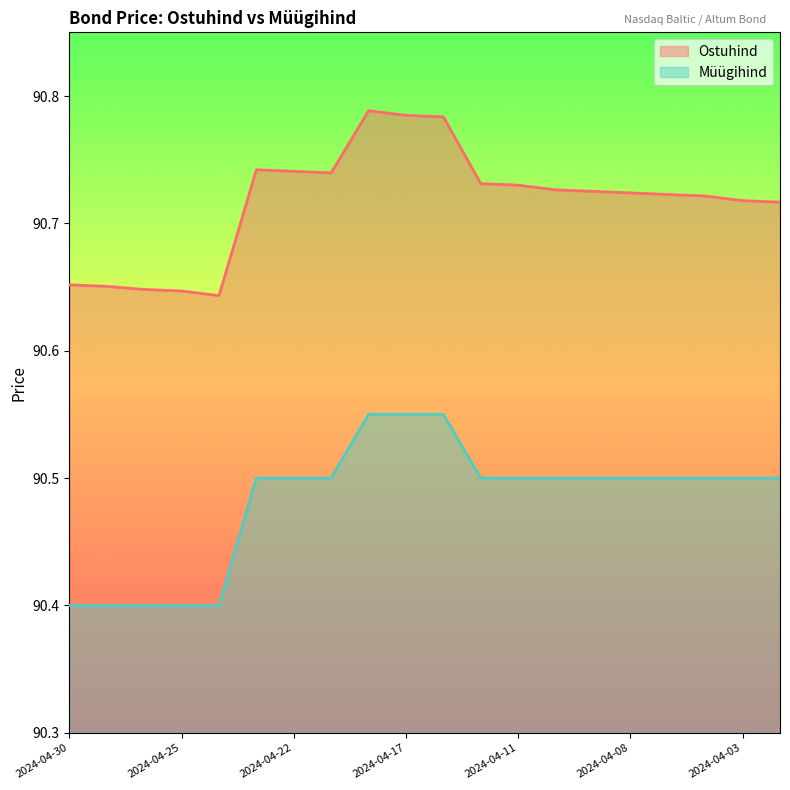

Does the chart display data point markers on the line(s)?

No